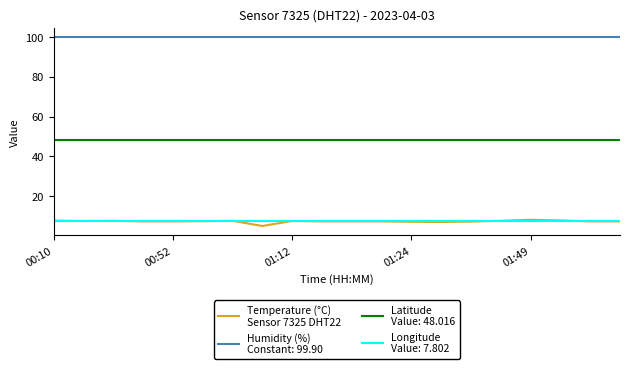

What is the greatest value displayed?

99.9